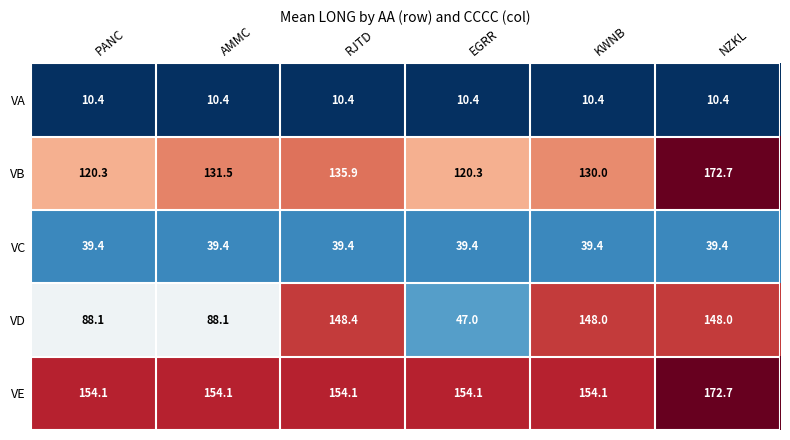

What value does the VA series have at AMMC?

10.4